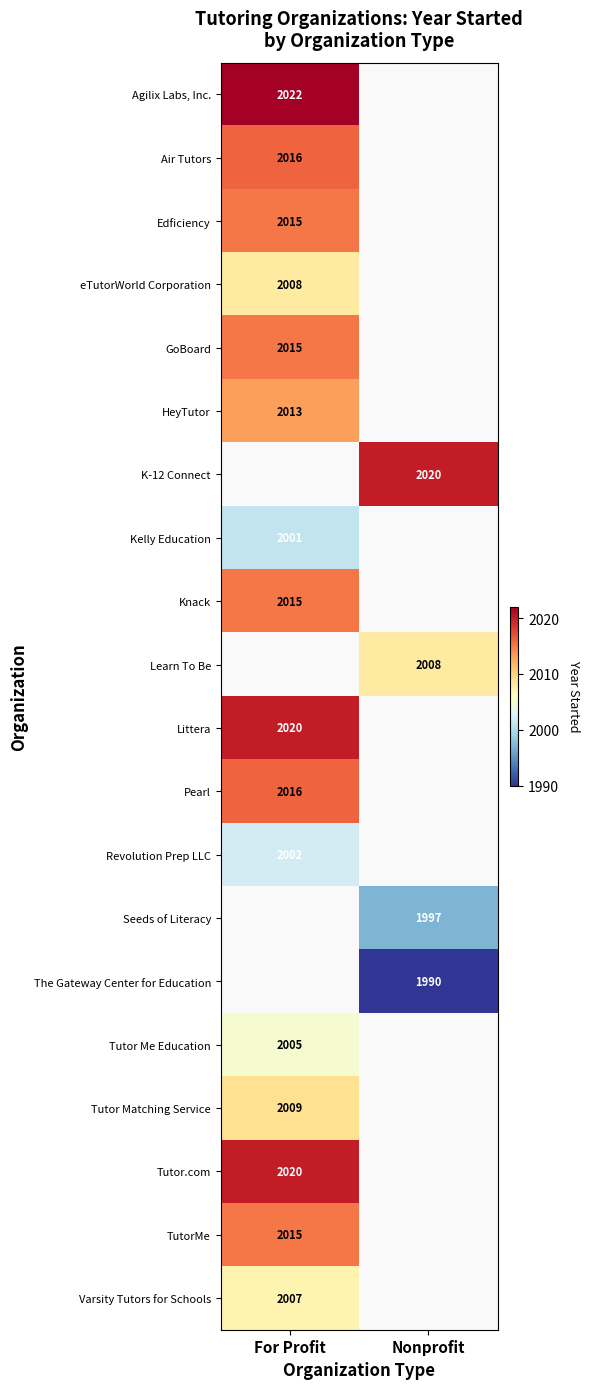

True or false: K-12 Connect has a value of 3078 at Nonprofit.

False